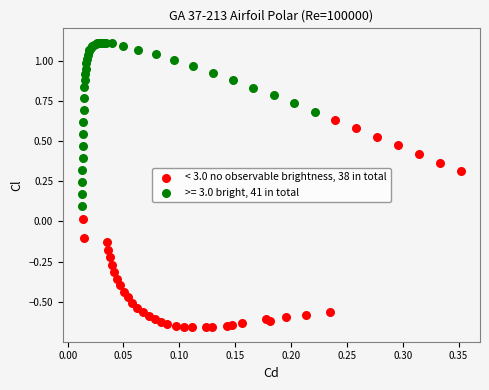

Which series contains the lowest Y value?

< 3.0 no observable brightness, 38 in total